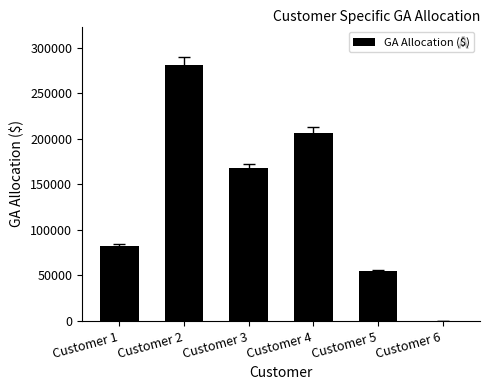

The chart shows a value of 206934.3 at Customer 4. True or false?

True